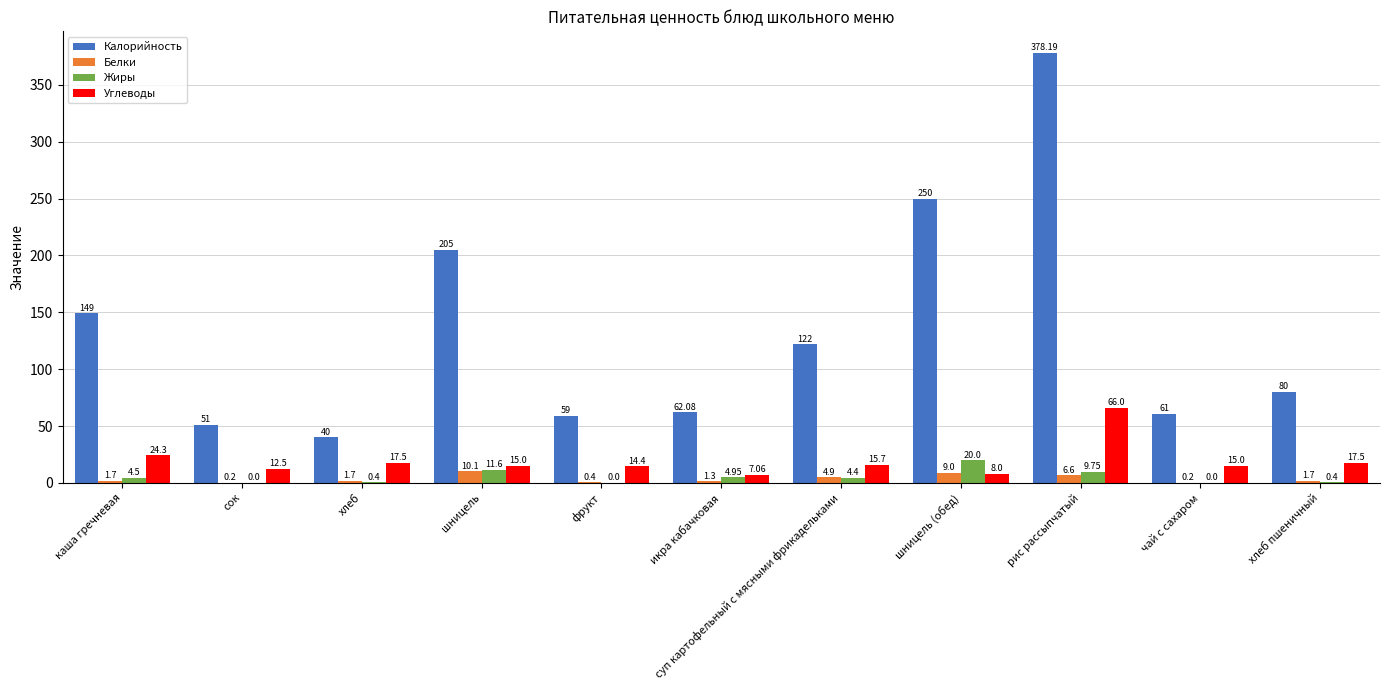

Are the bars grouped side by side (vs. stacked)?

Yes